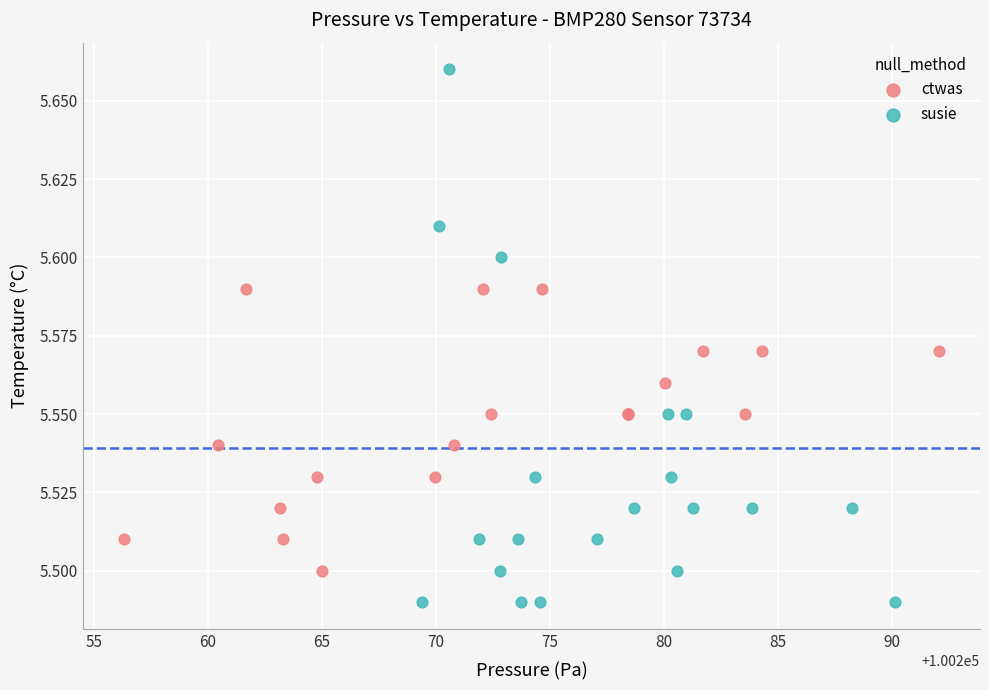

Which series reaches the maximum Y coordinate?

susie